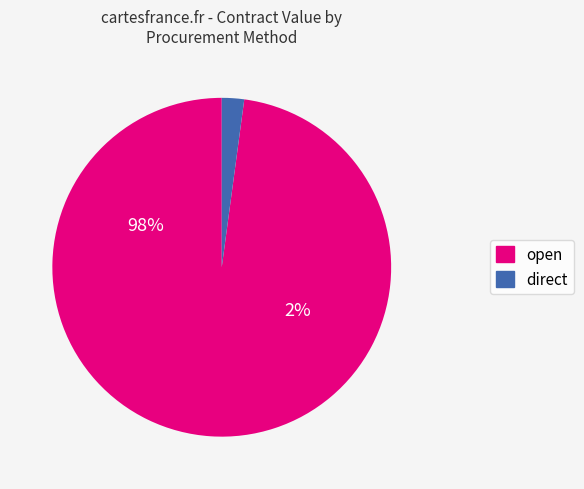

Does 26 account for over 50% of the chart?

No